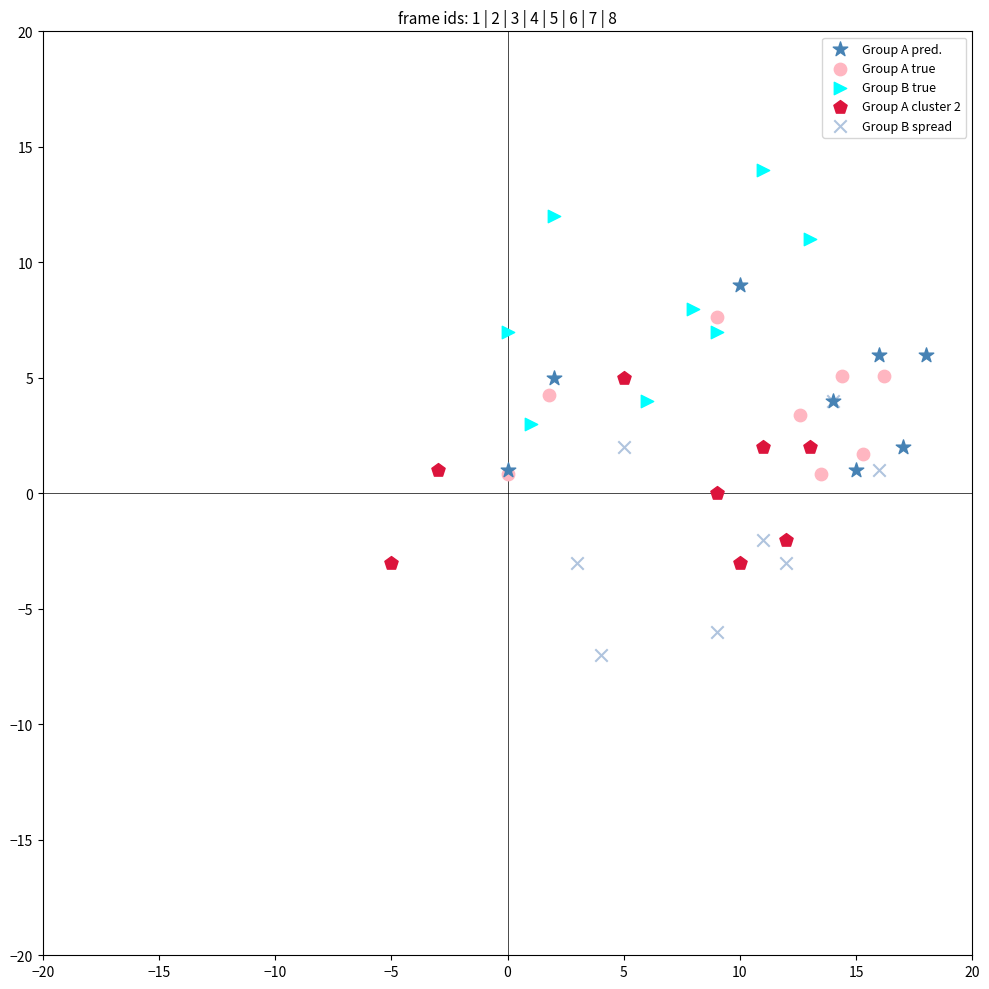

Which series reaches the maximum Y coordinate?

Group B true